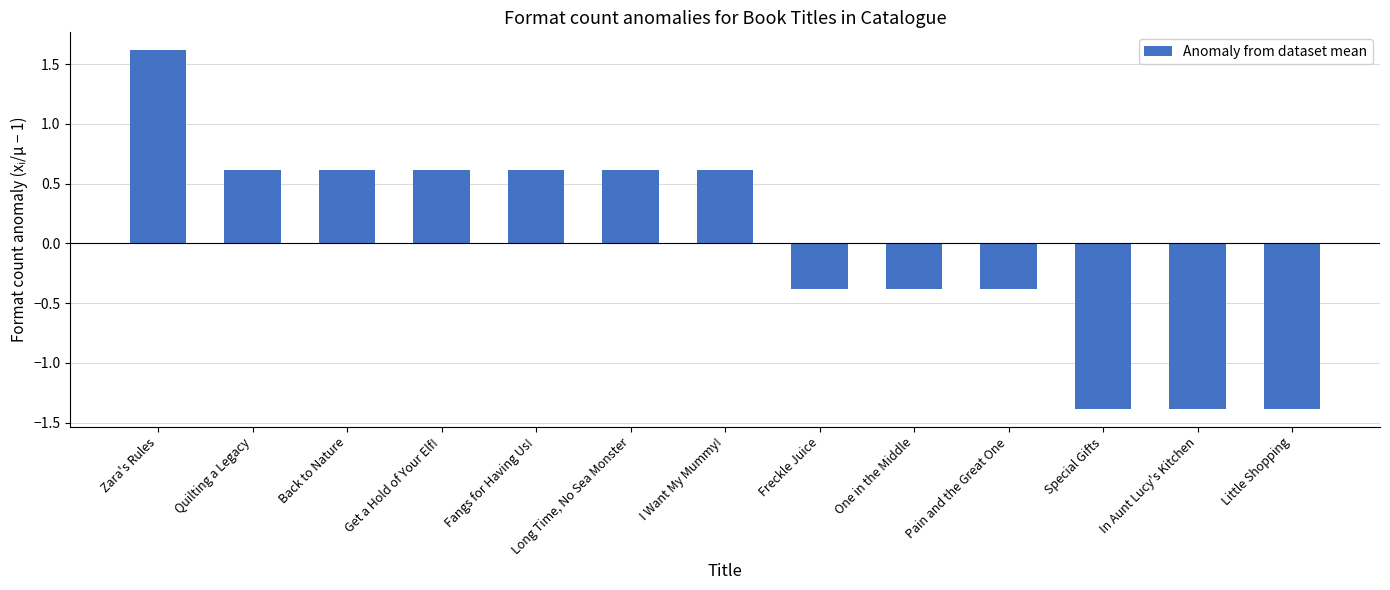

How many values exceed 0?

7